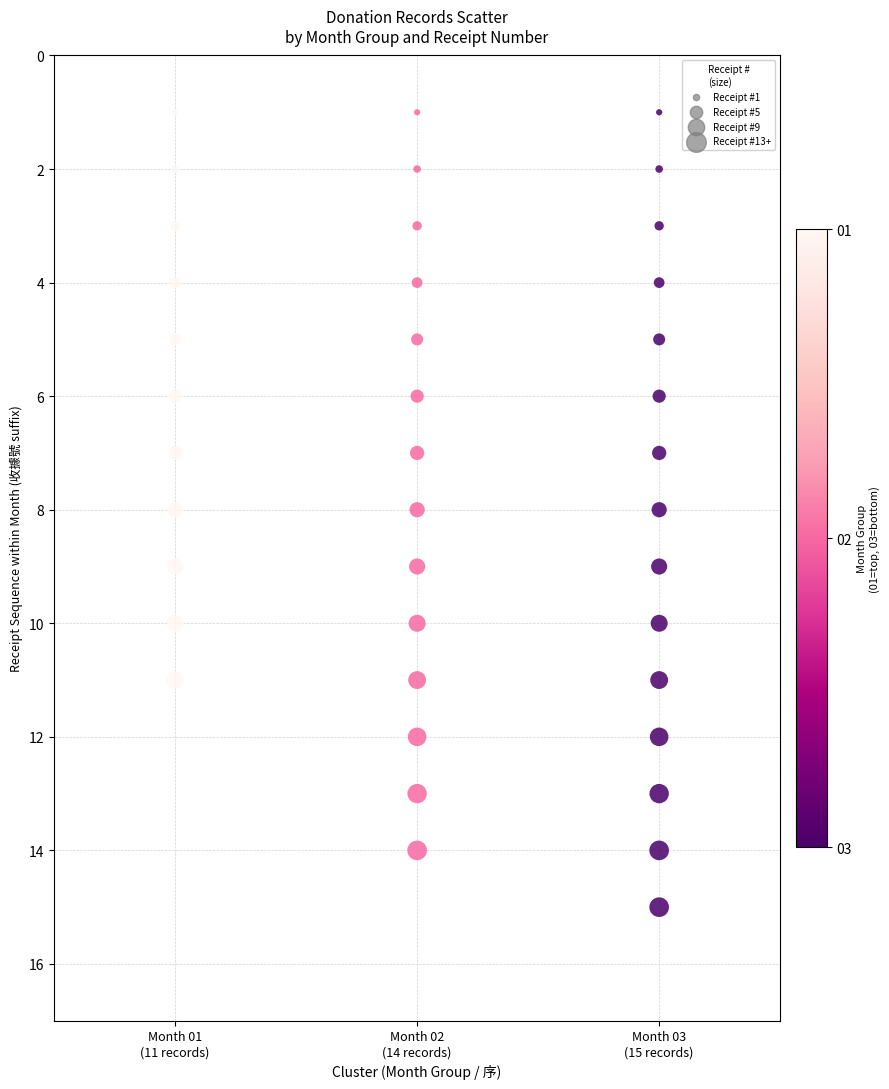

What is the range of Y values (max minus min)?

14